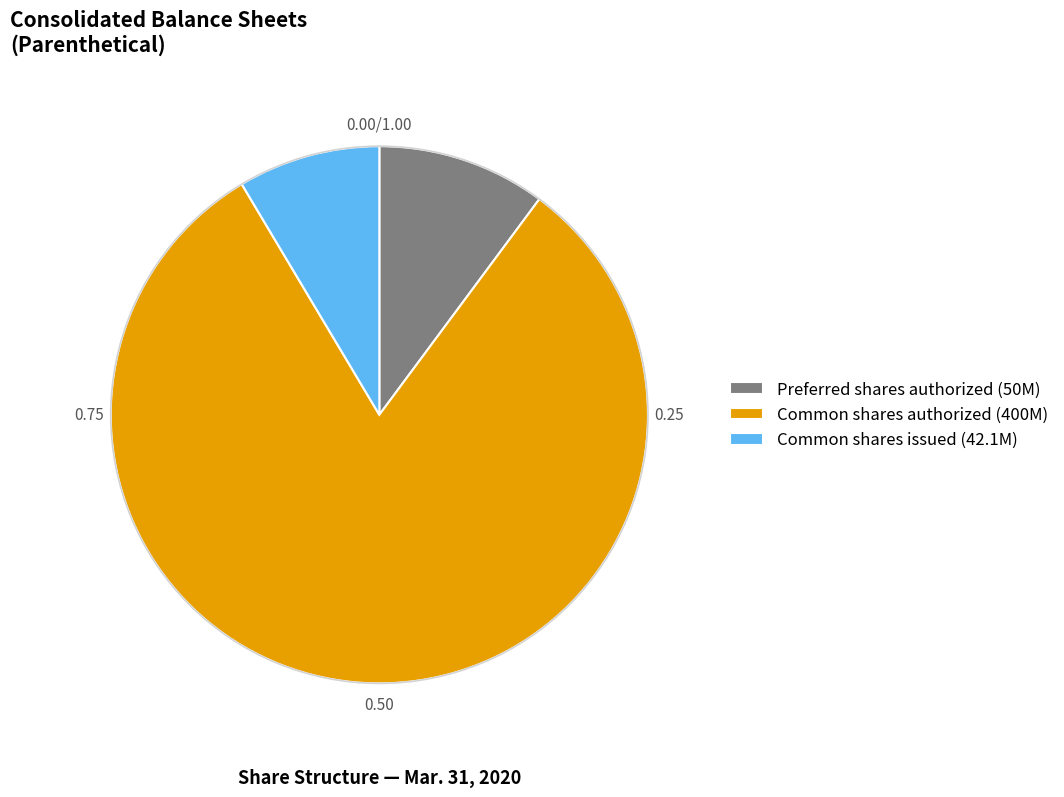

Does any single category account for the majority?

Yes